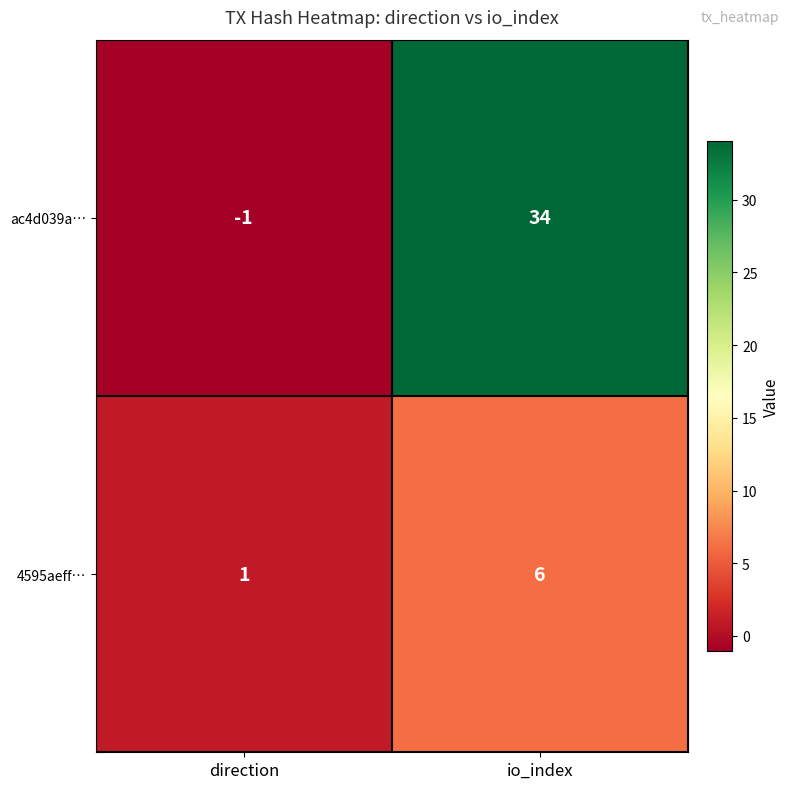

What is the greatest value displayed?

34